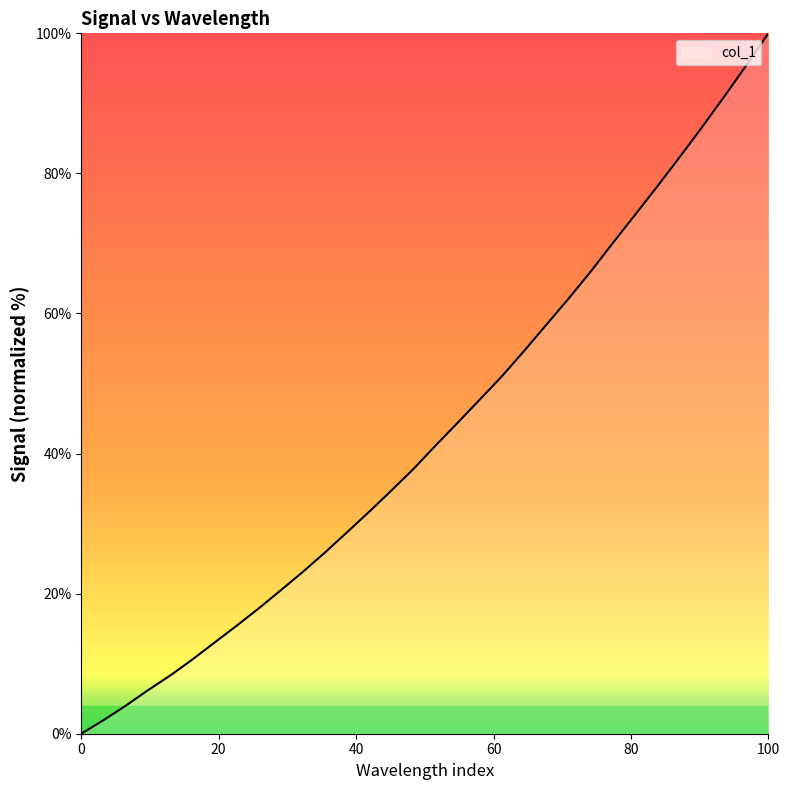

What is the difference between the maximum and minimum values?

100.0